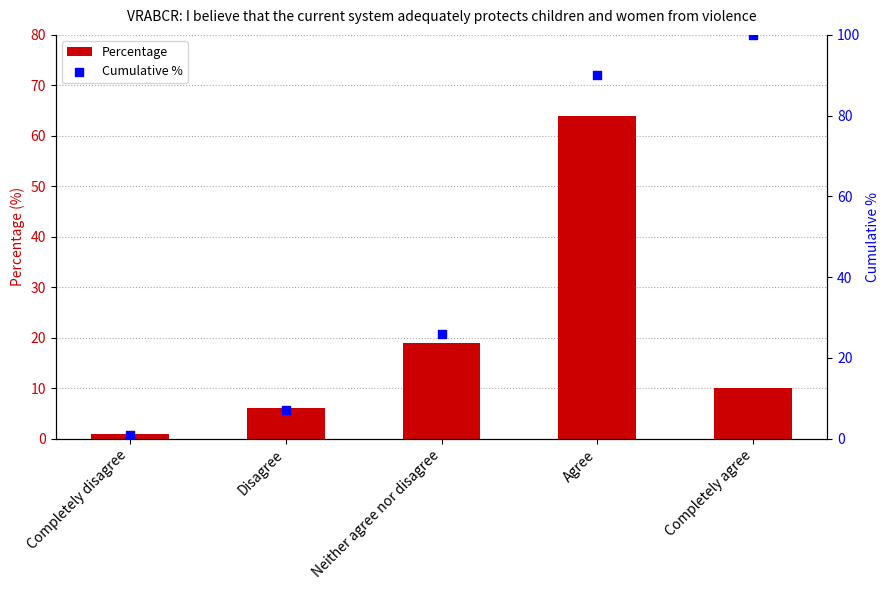

Which series has the widest spread of Y values?

Cumulative %